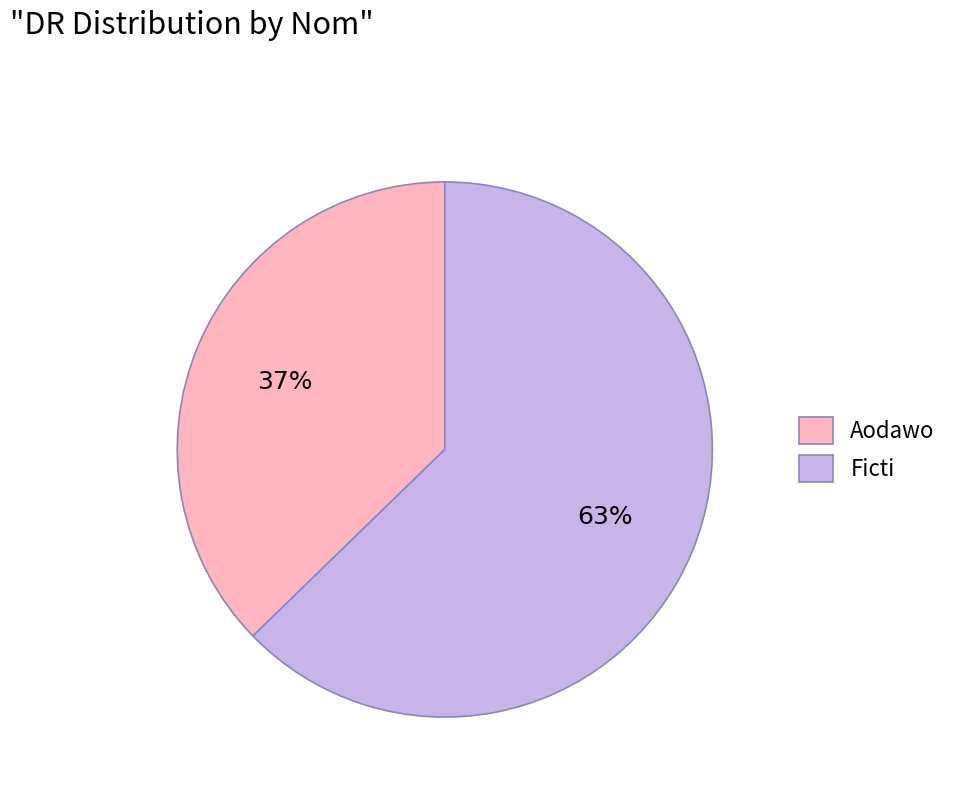

To the nearest percent, what is the combined percentage of Ficti and Aodawo?

100%